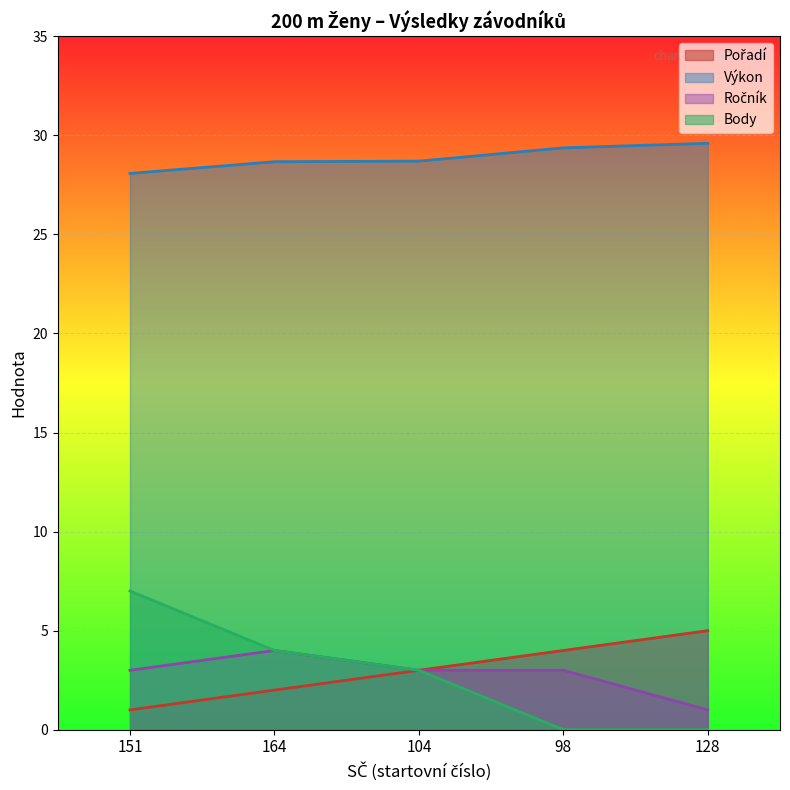

Is it true that Body equals 0.0 at 128?

True